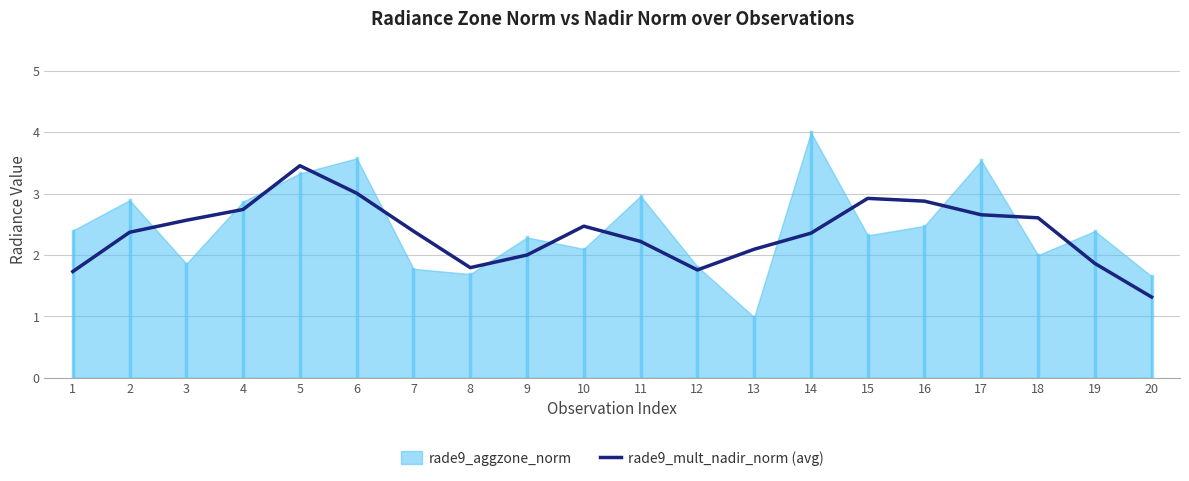

At which category does the data reach its first local peak?

5